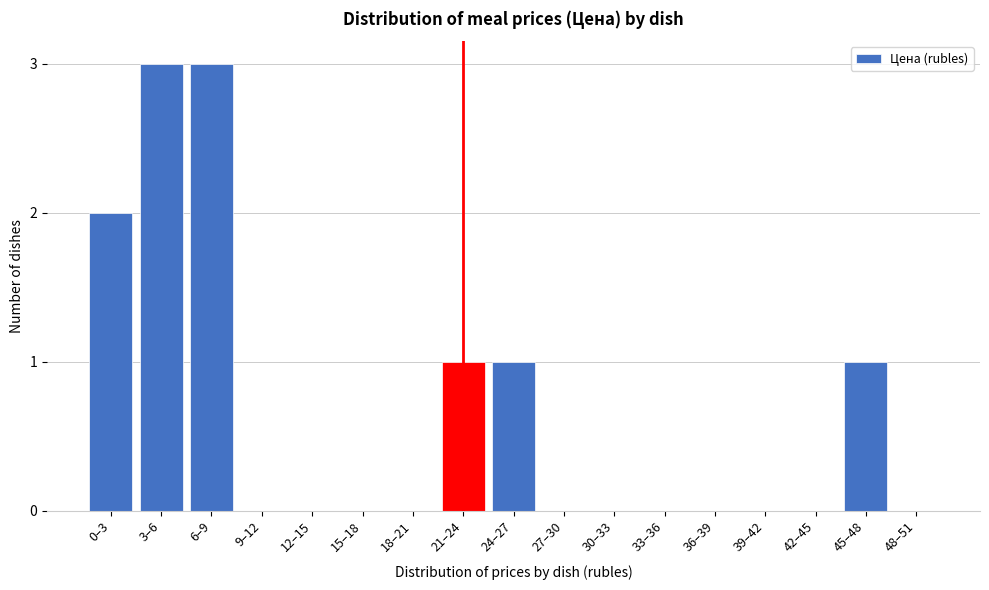

Reading right to left, list all the values displayed in this chart.

48–51=0	45–48=1	42–45=0	39–42=0	36–39=0	33–36=0	30–33=0	27–30=0	24–27=1	21–24=1	18–21=0	15–18=0	12–15=0	9–12=0	6–9=3	3–6=3	0–3=2